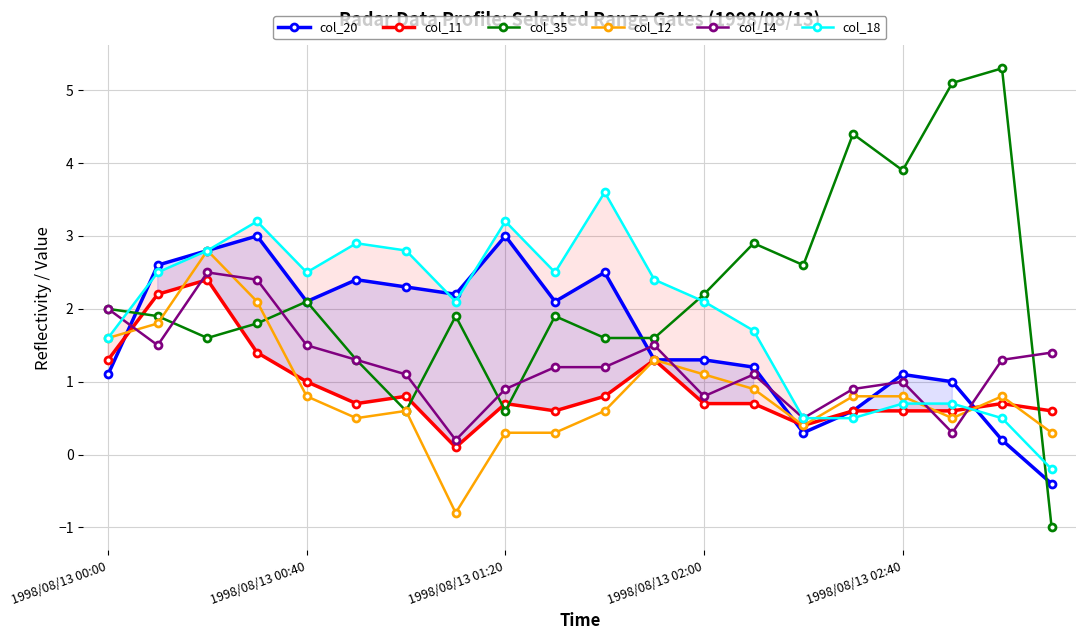

What is the difference between the maximum and minimum values in the col_35 series?

6.3